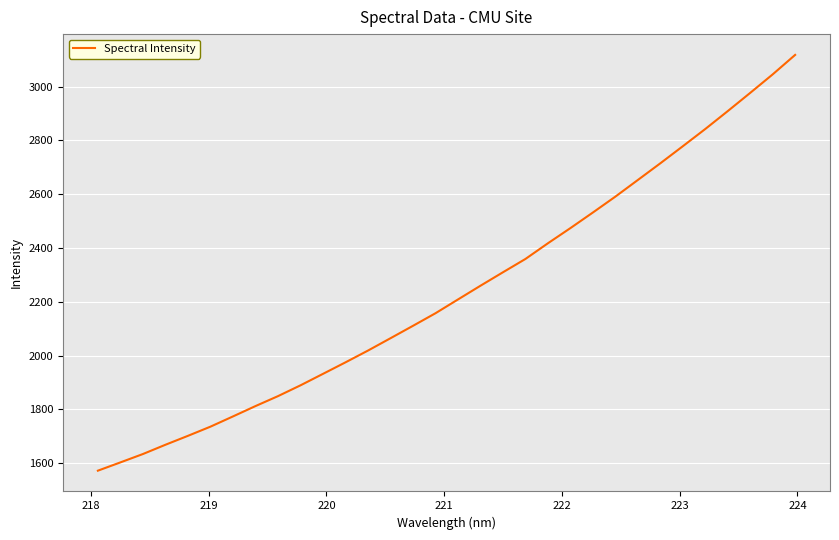

Count the number of categories in the chart.

32